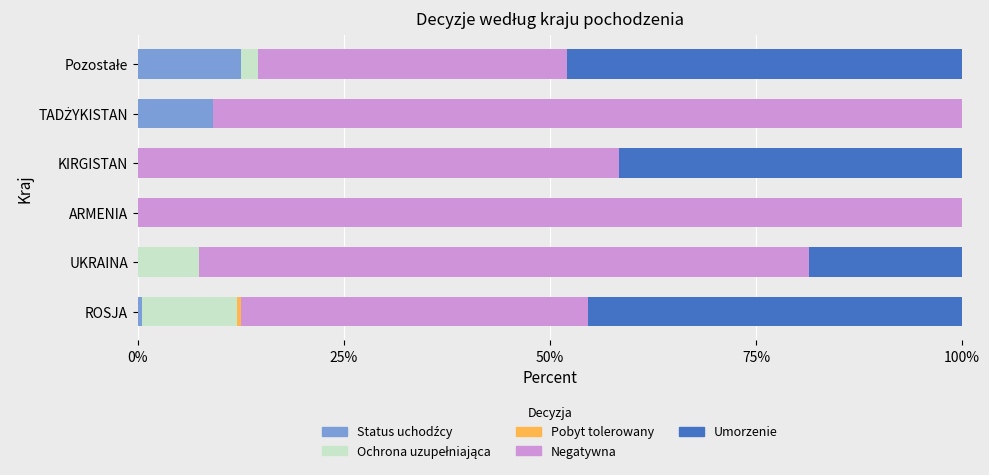

Count the number of data series in this chart.

5